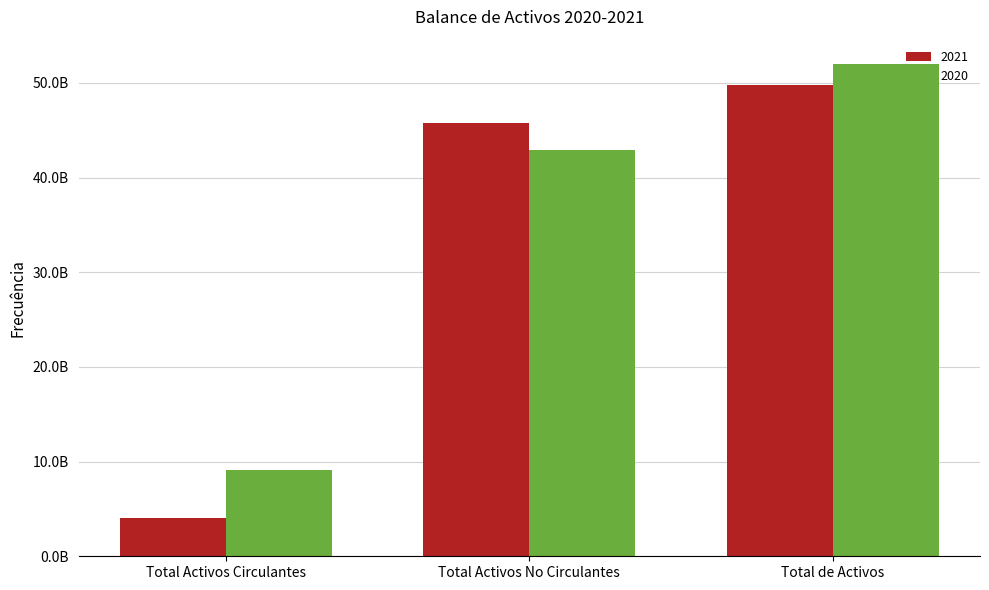

At how many categories does at least one series exceed 37539460370?

2